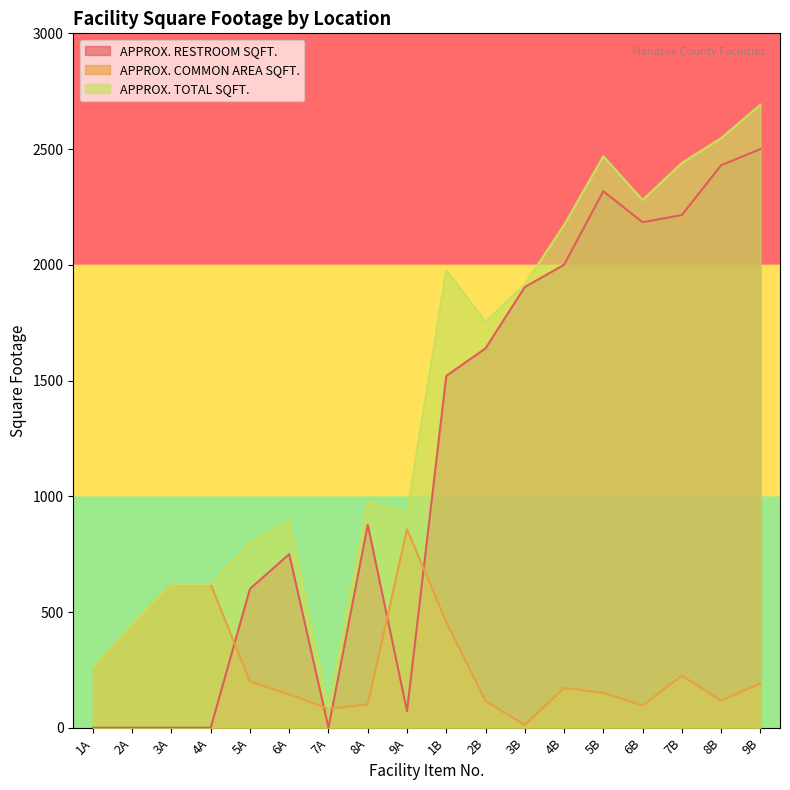

Which has a higher value, 7A or 9B?

9B